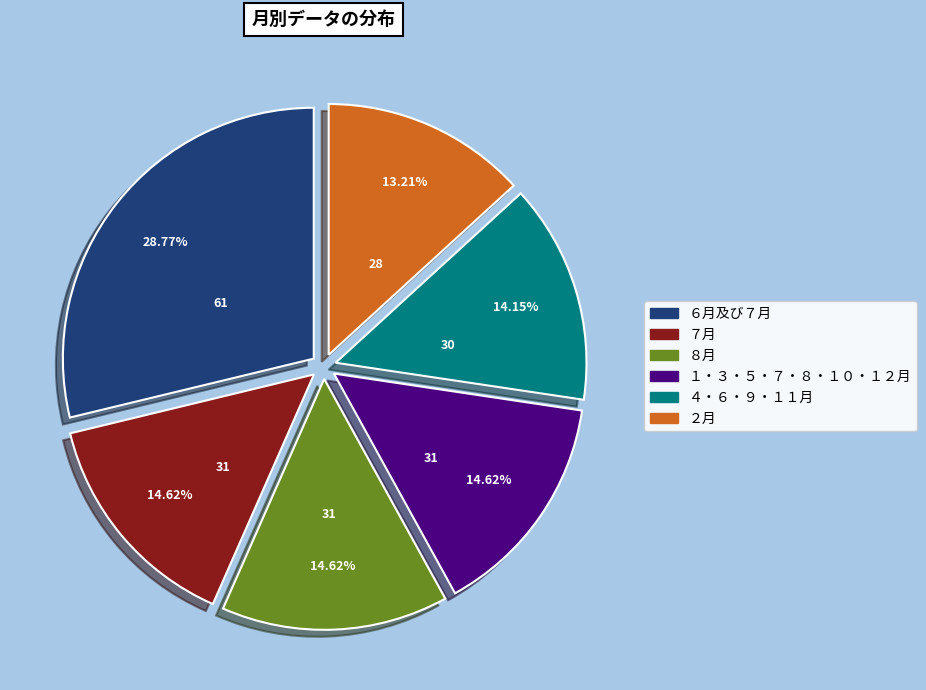

What percentage is the ６月及び７月 slice, to the nearest percent?

29%